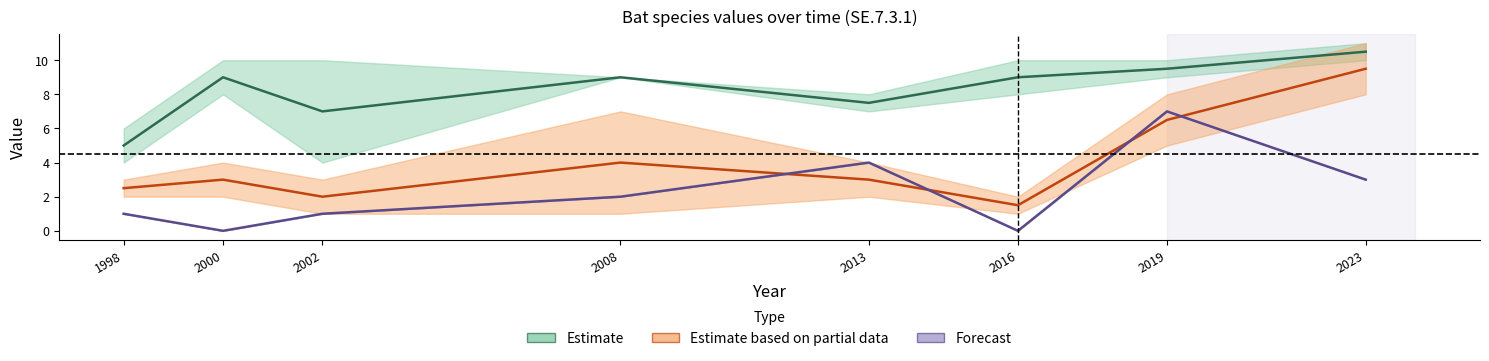

At which label does Trollpipistrell first exceed 2?

1998